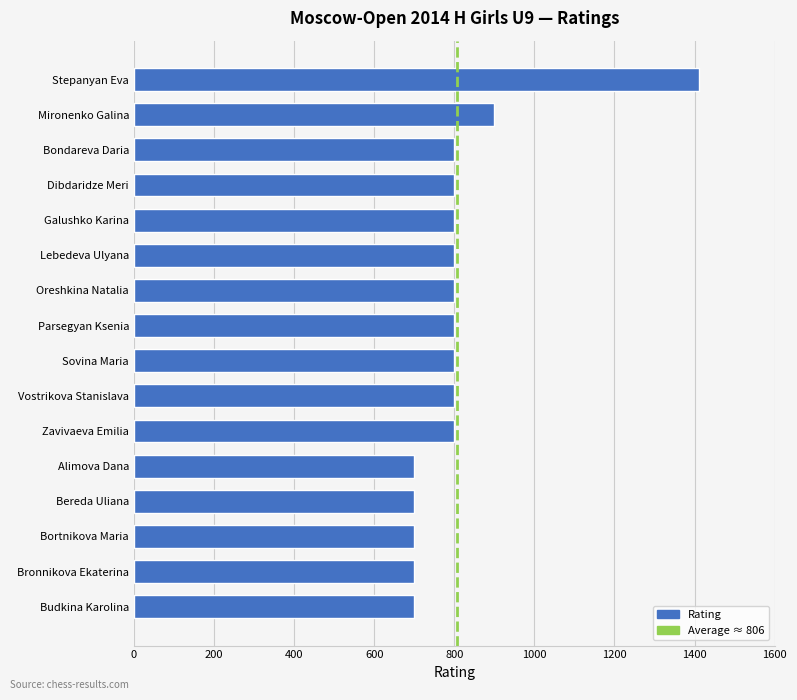

Approximately how many times larger is the value at Parsegyan Ksenia compared to Budkina Karolina?

1.1